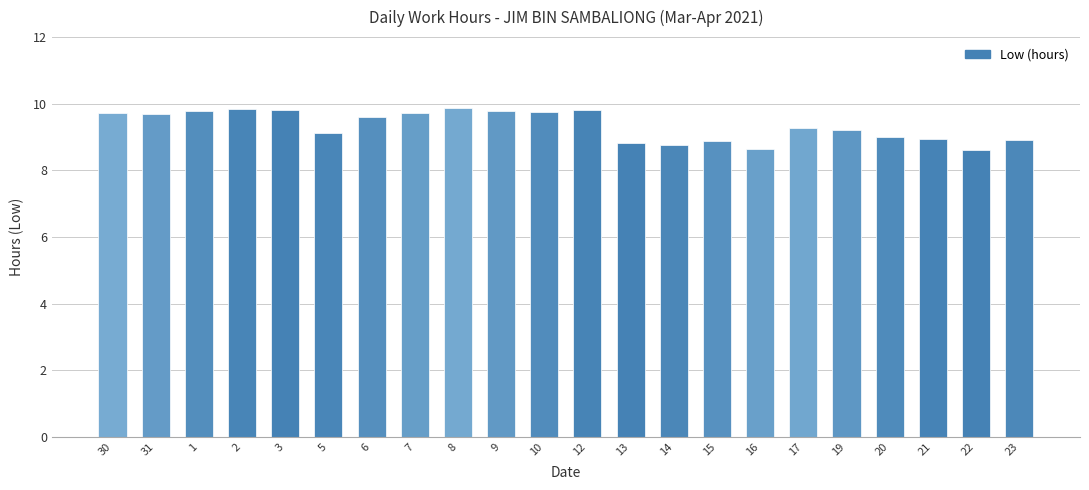

True or false: the data shows 4.3 at 30.

False